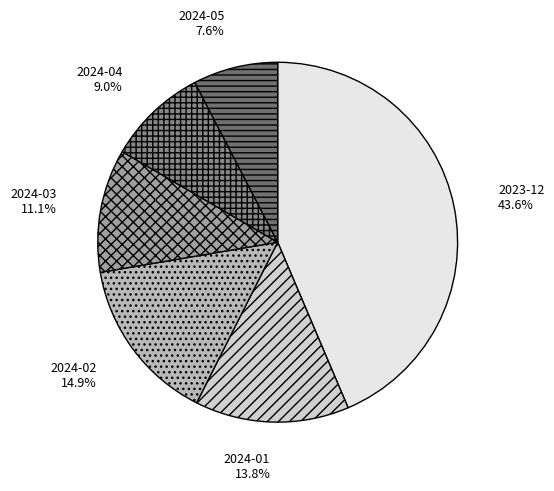

What is the largest slice in the pie chart?

2023-12